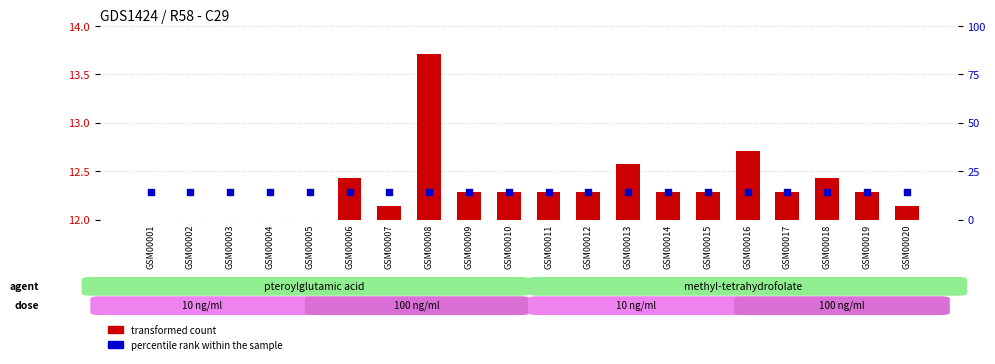

What is the total value across all series at GSM00019?

26.3